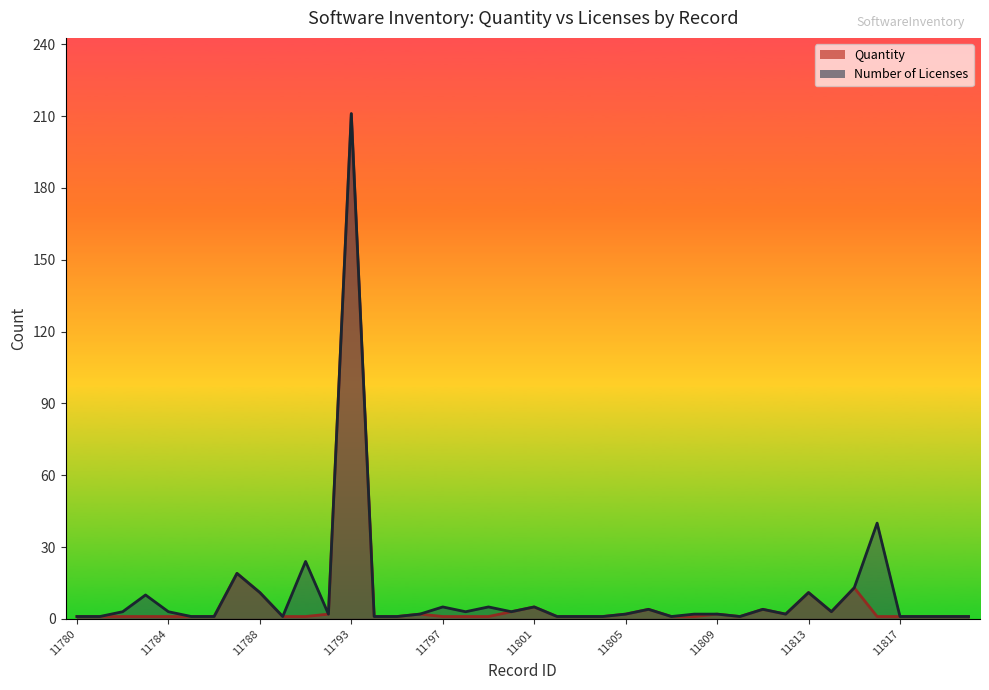

Count the number of categories in the chart.

40